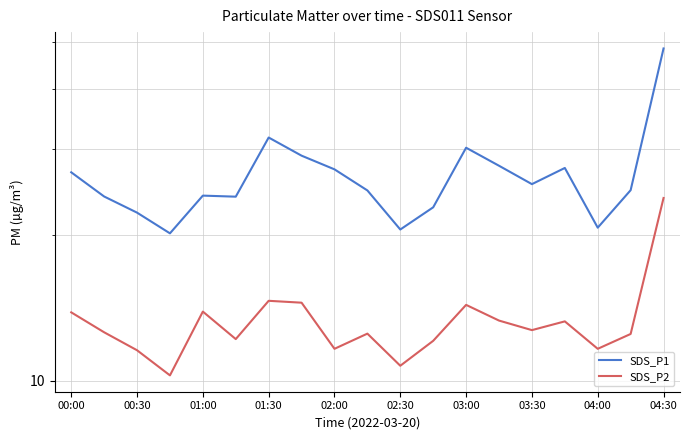

How many categories are shown in the chart?

19